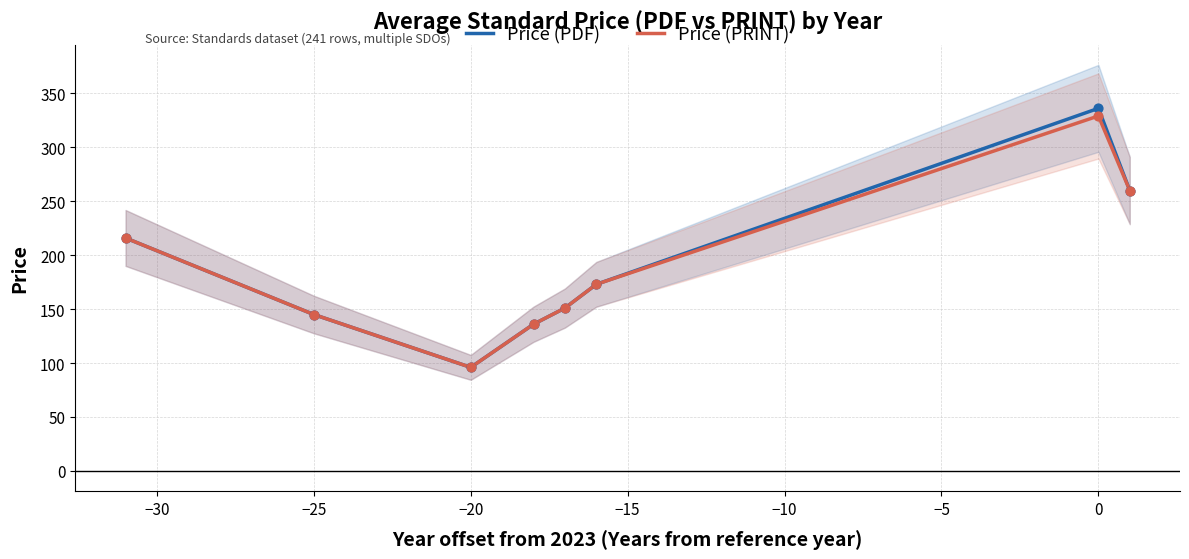

Which series reaches the minimum Y coordinate?

Price (PDF)